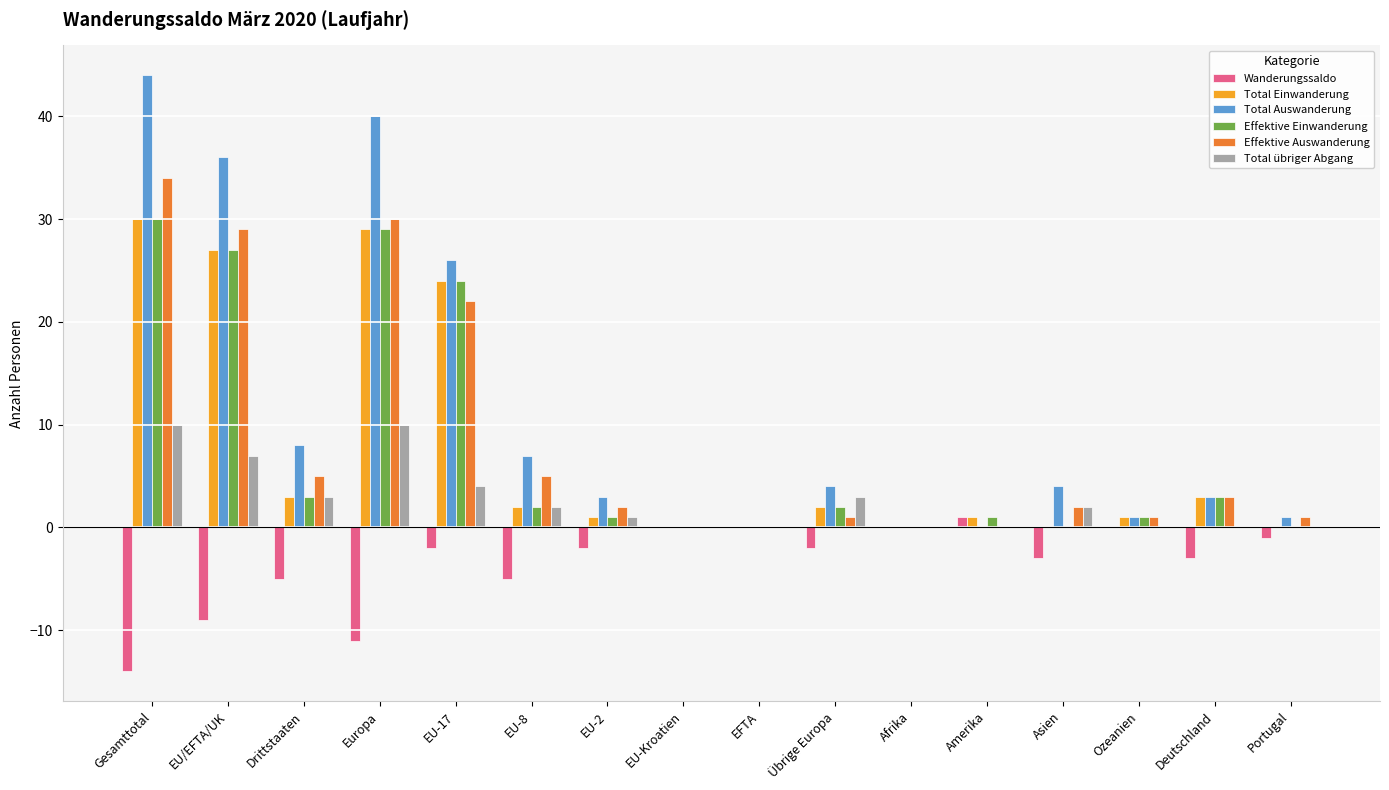

What is the maximum value for Total übriger Abgang?

10